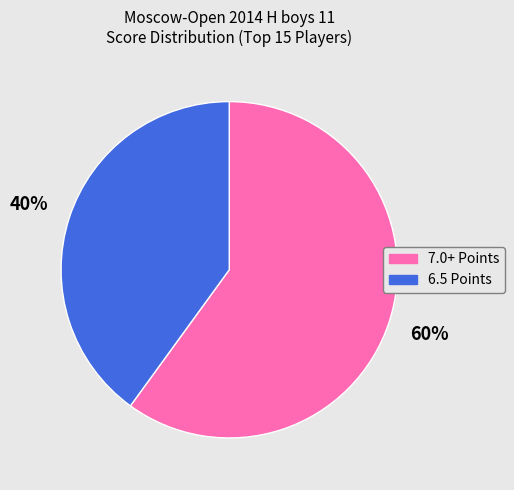

Is there any slice that represents more than half of the pie?

Yes